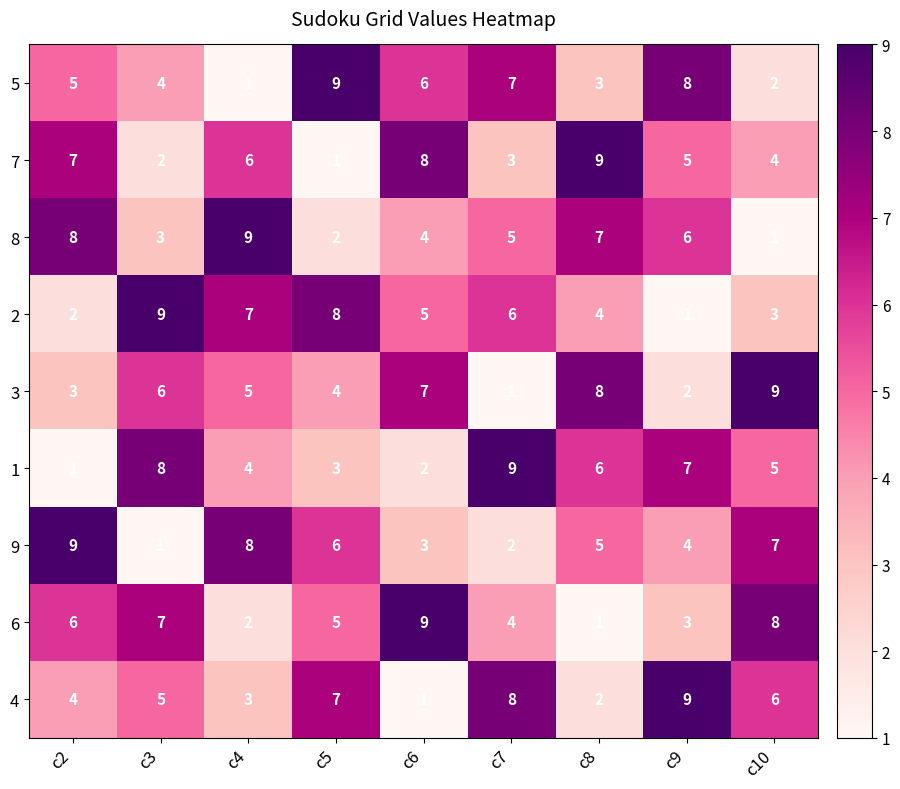

Which series changed the most between c4 and c9?

5